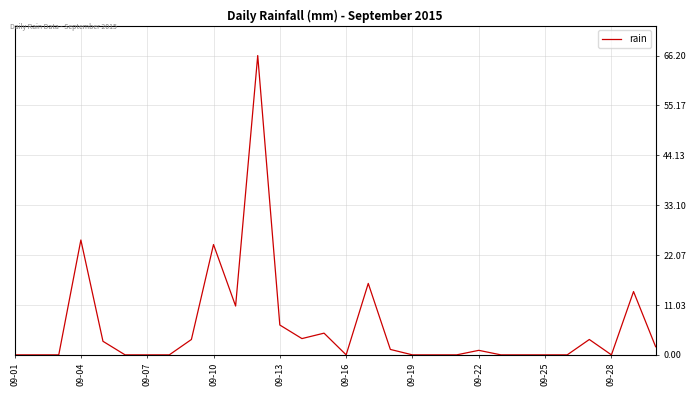

What is the difference between the maximum and minimum values?

66.2